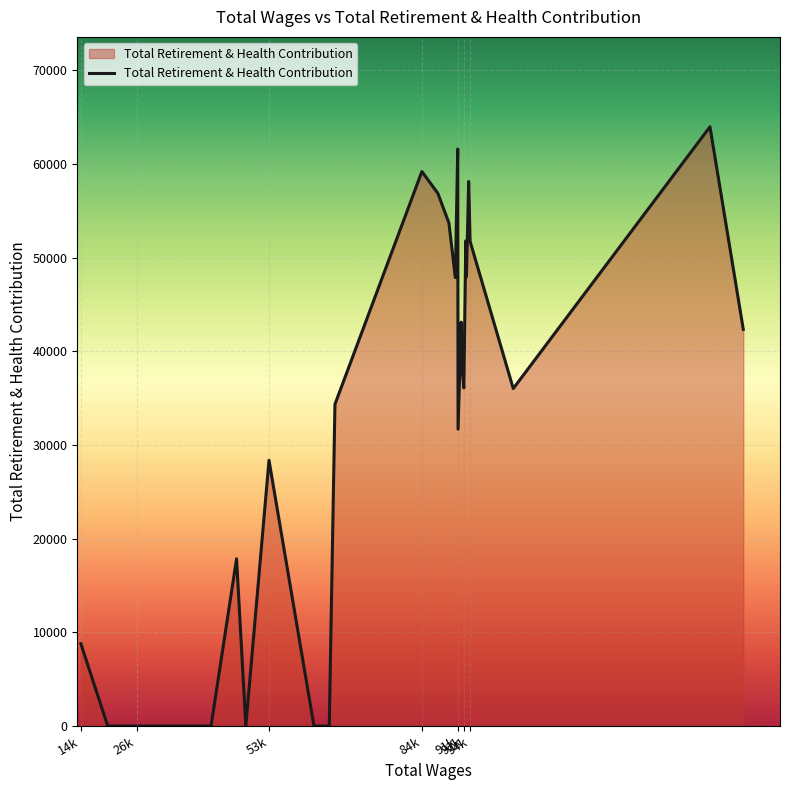

What is the difference between the maximum and minimum values?

63952